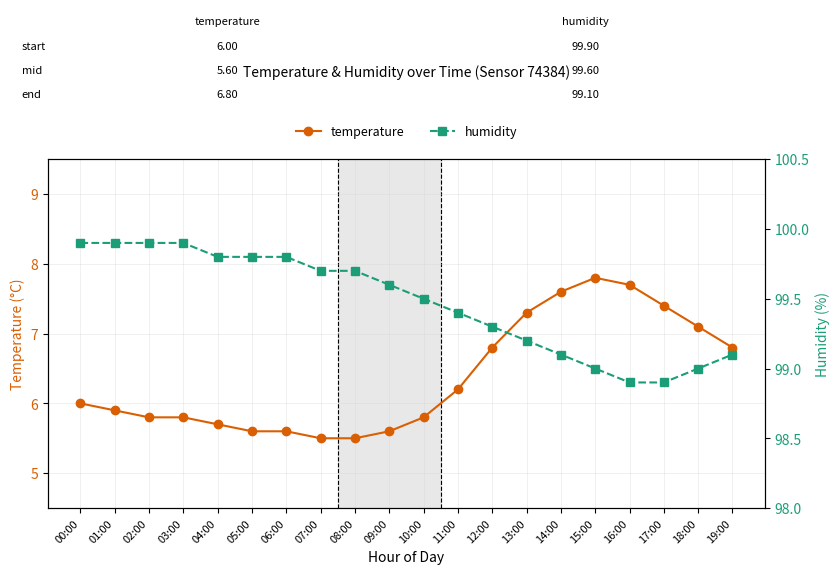

Which series has the largest total across all categories?

humidity